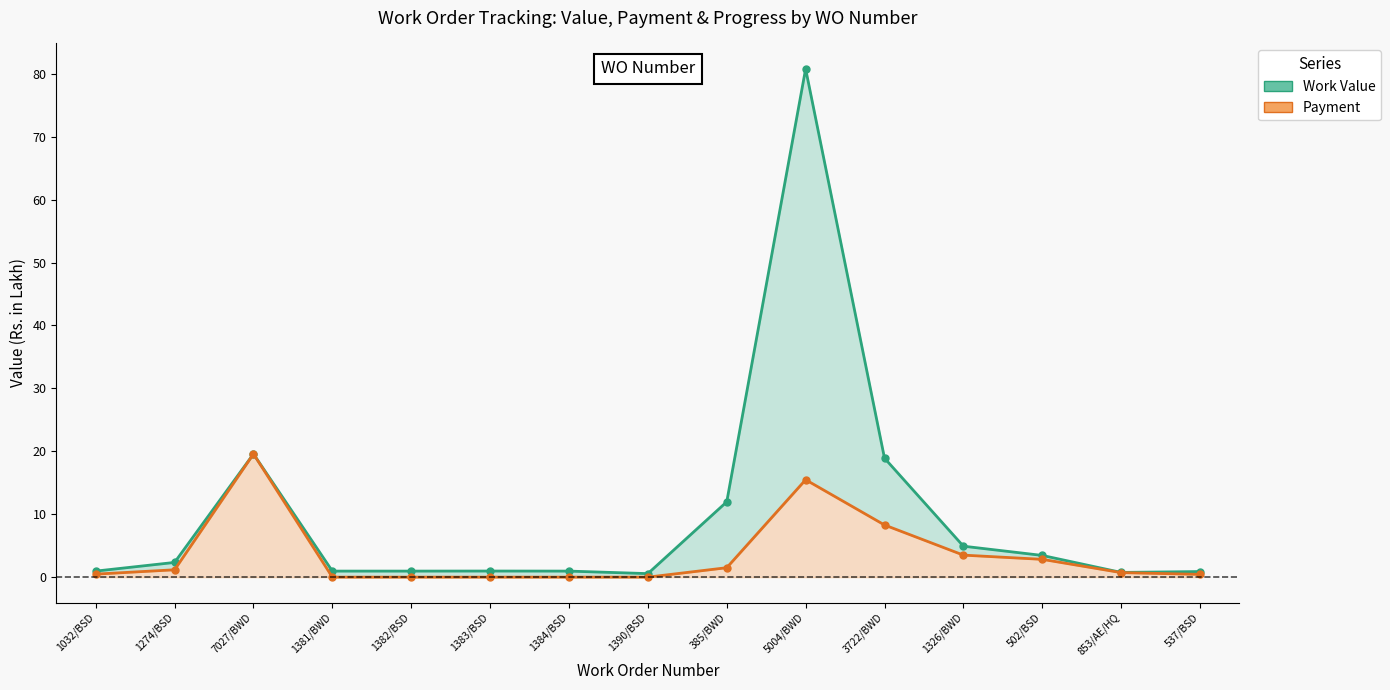

What are all the series names shown in the legend?

Work Value, Payment